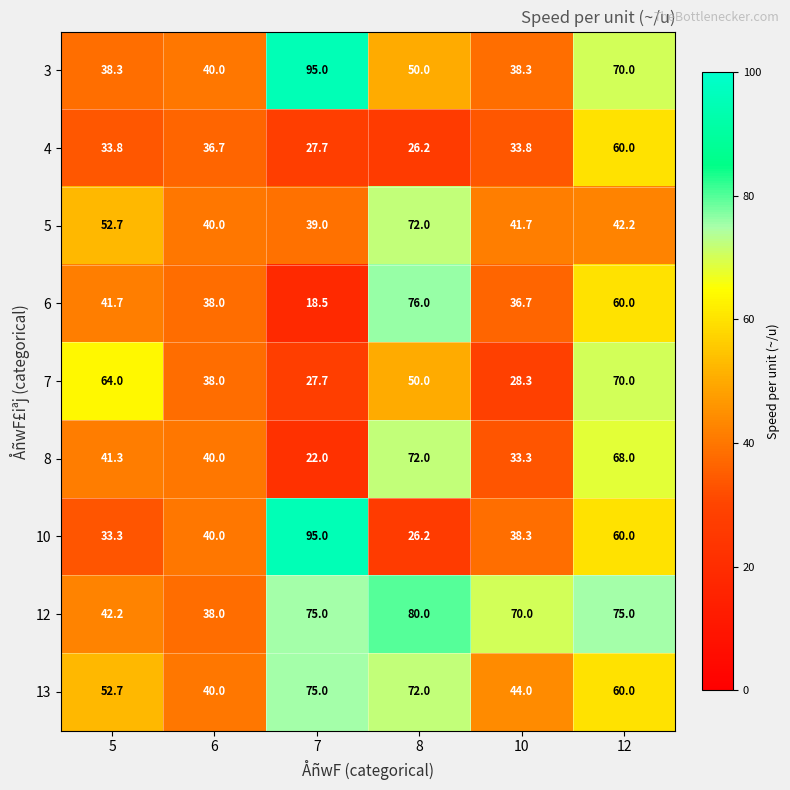

Which series changed the most between 5 and 8?

12